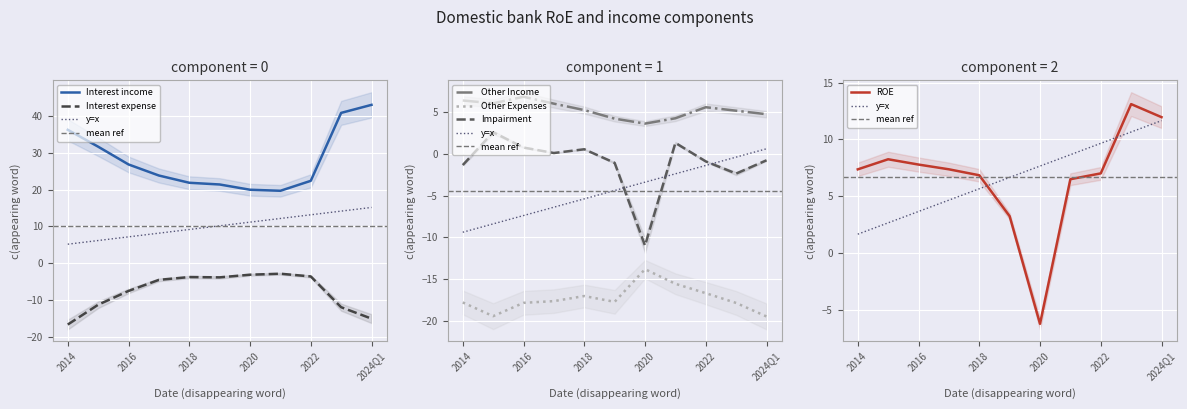

True or false: Interest expense has more than 0 points higher than both neighbors.

True